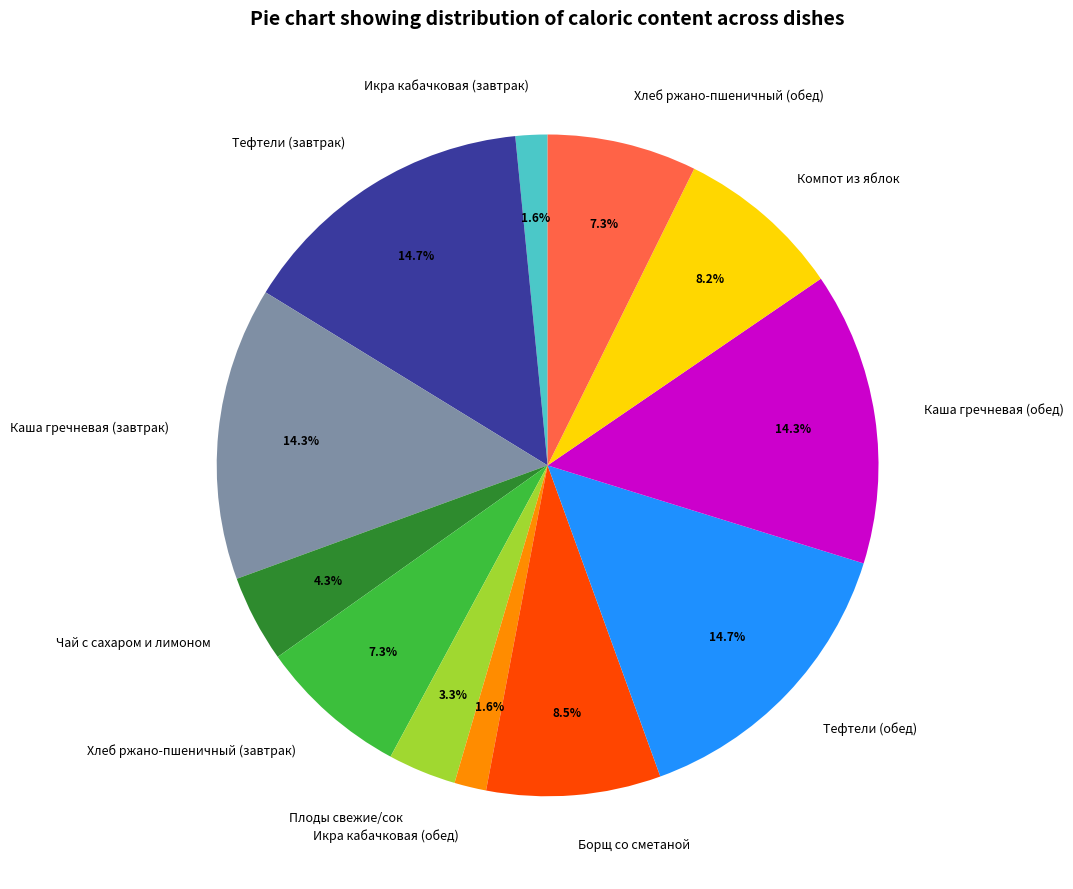

To the nearest percent, what portion does Икра кабачковая (завтрак) represent?

2%